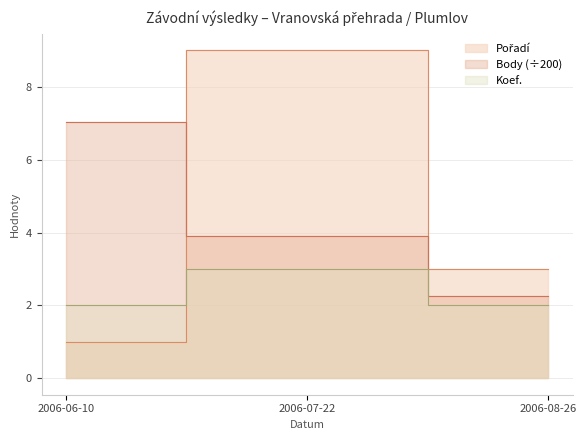

True or false: Pořadí has a value of 1.0 at 2006-06-10.

True